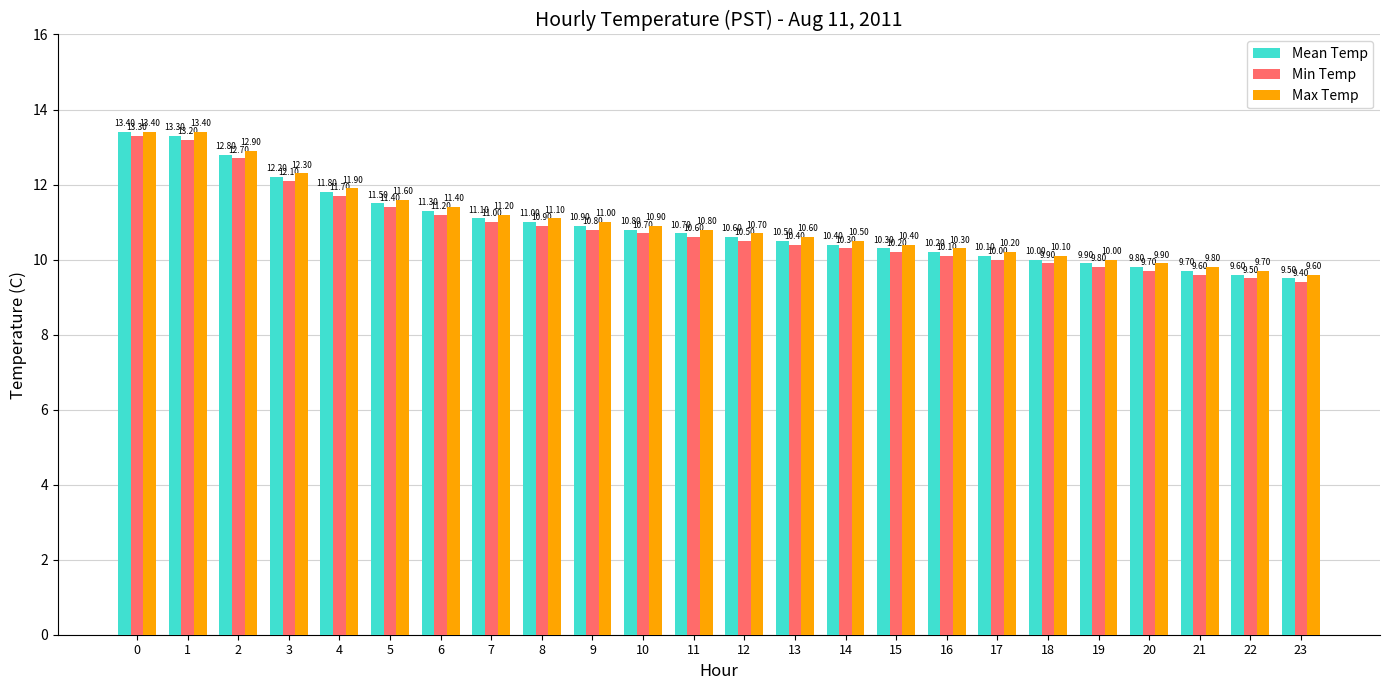

What is the smallest value displayed?

9.4